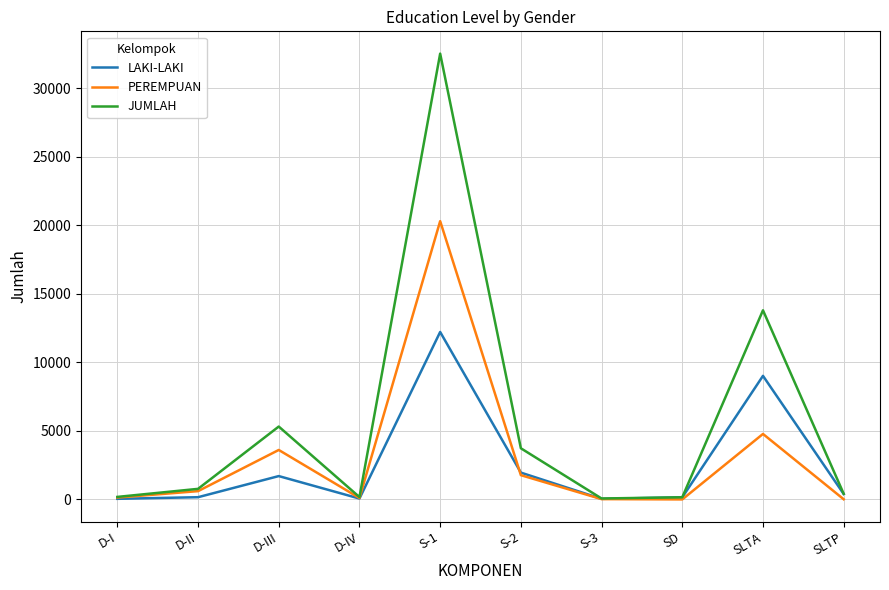

Does the chart display data point markers on the line(s)?

No